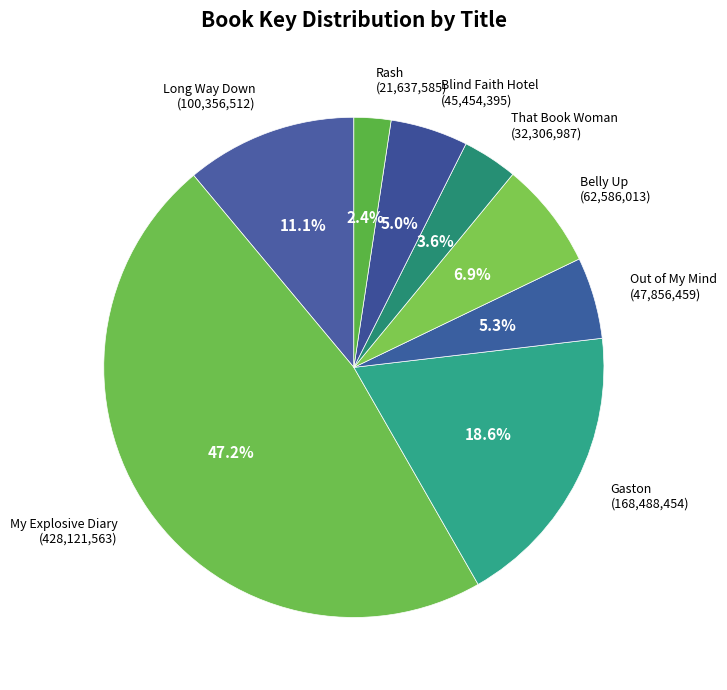

Is there any slice that represents more than half of the pie?

No